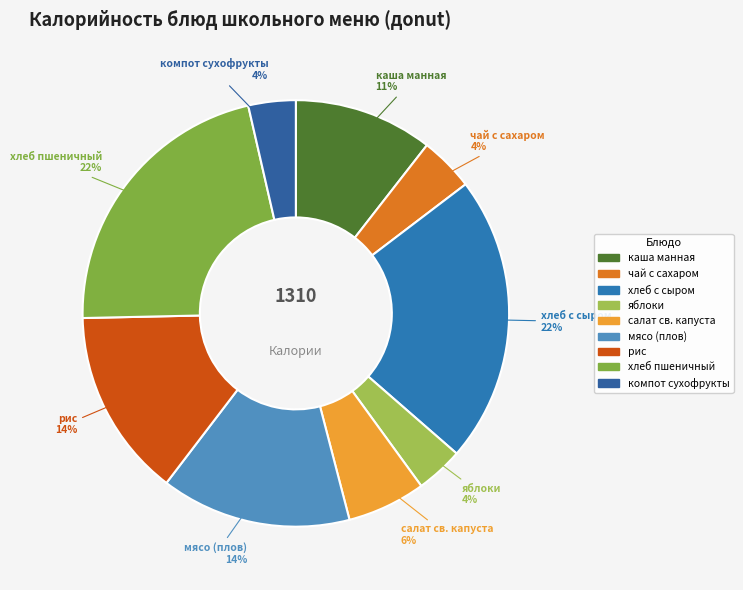

To the nearest percent, what percentage of the pie is салат св. капуста?

6%